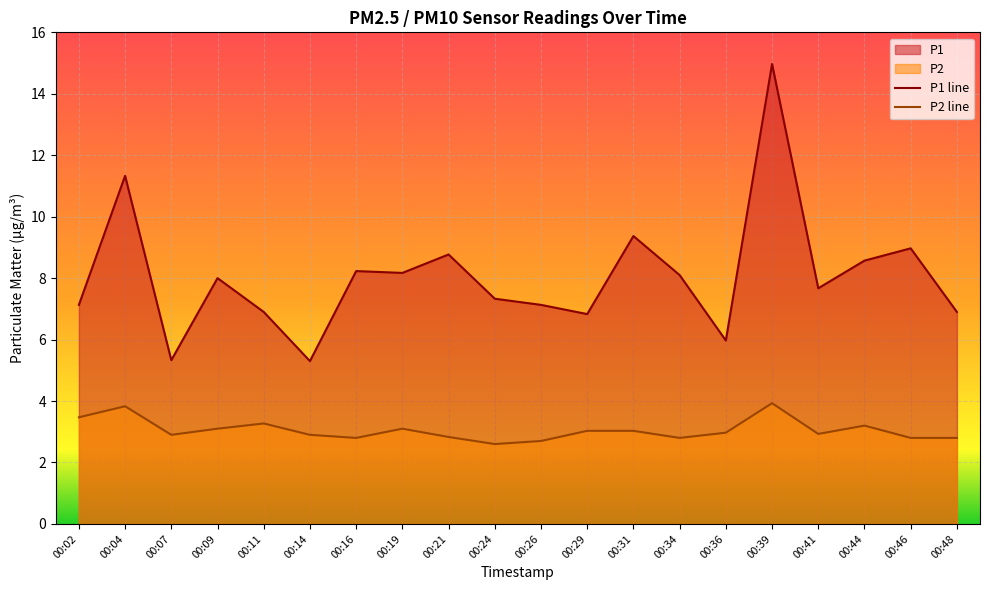

Which category has the highest value in the P1 series?

00:39